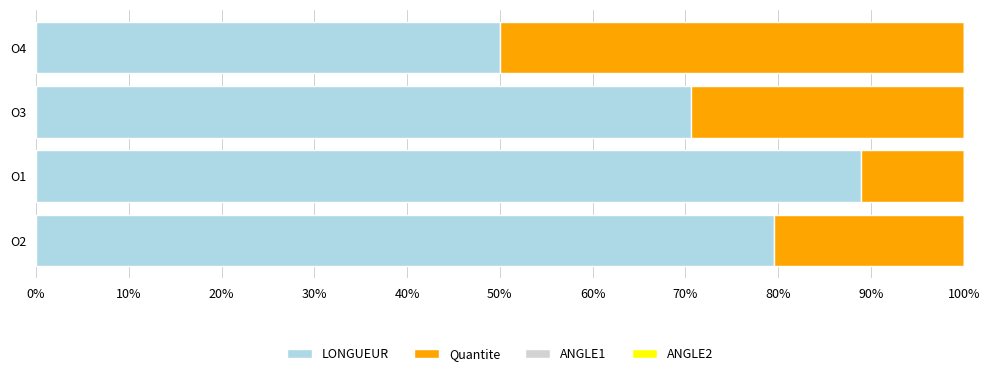

What is the total value across all series at O3?

100.0